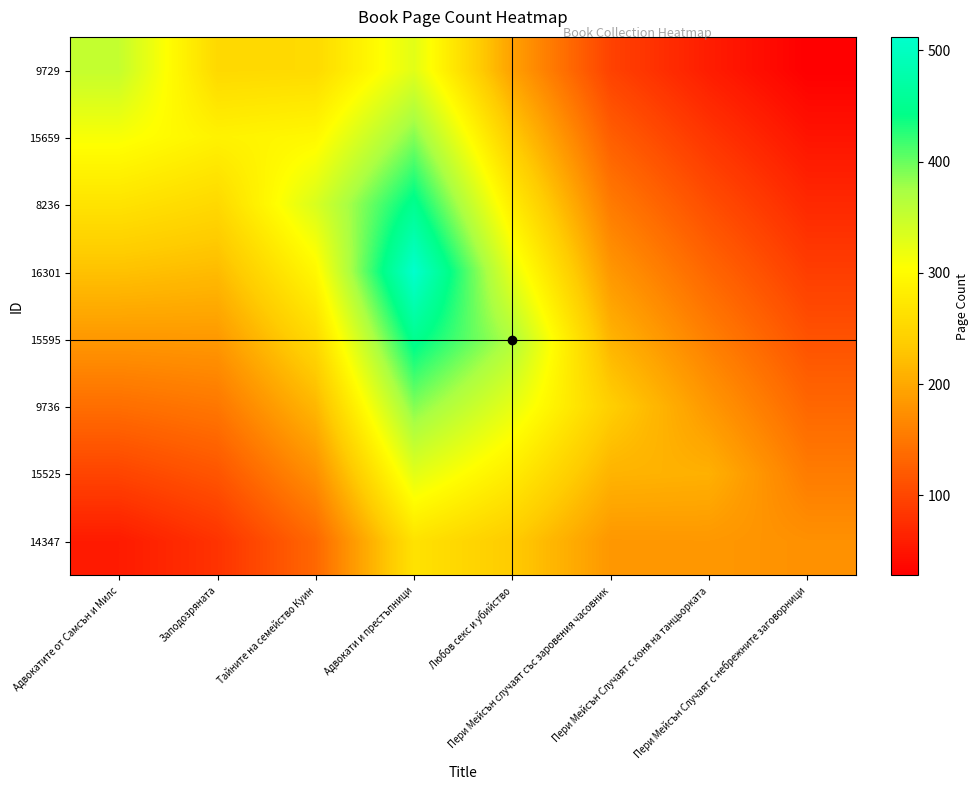

Which has a higher value, Адвокатите от Самсън и Милс or Пери Мейсън Случаят с небрежните заговорници?

Адвокатите от Самсън и Милс